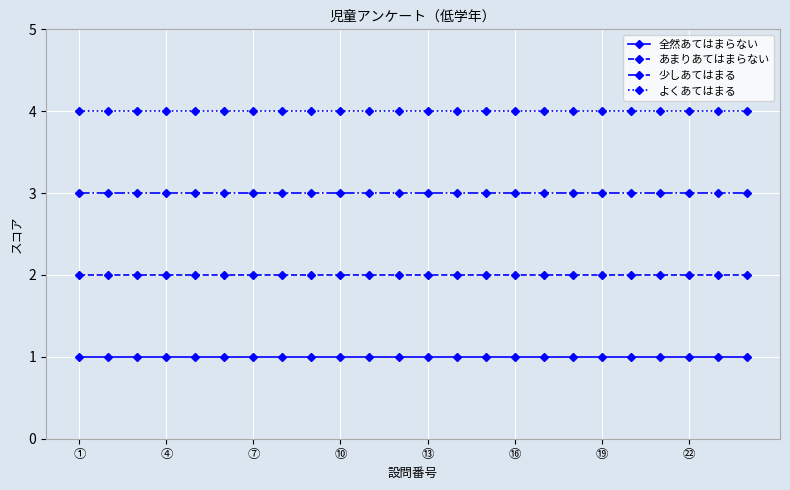

What is the value of the 少しあてはまる point at the 17th from the left?

3